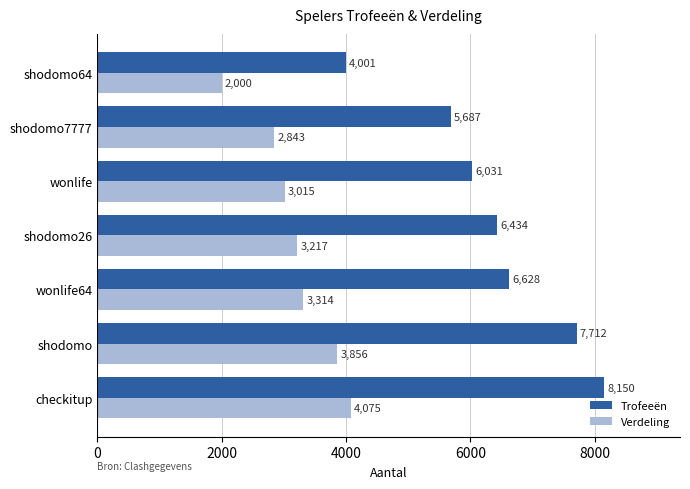

Which series has the largest total across all categories?

Trofeeën